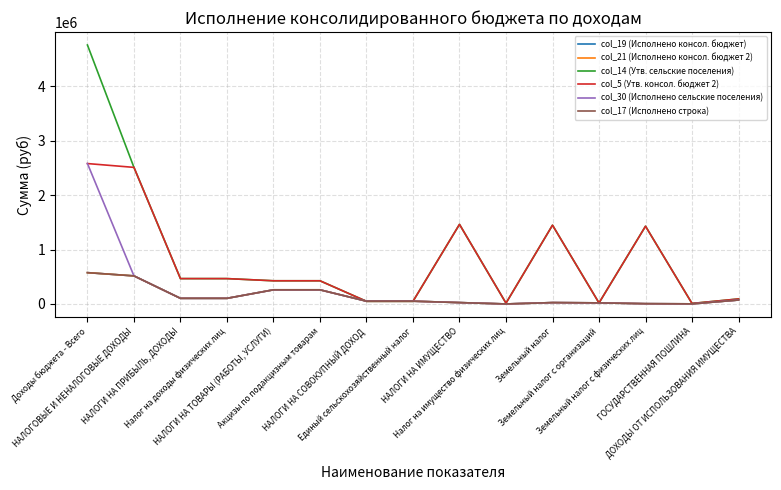

True or false: col_17 (Исполнено строка) and col_21 (Исполнено консол. бюджет 2) cross at least once.

False